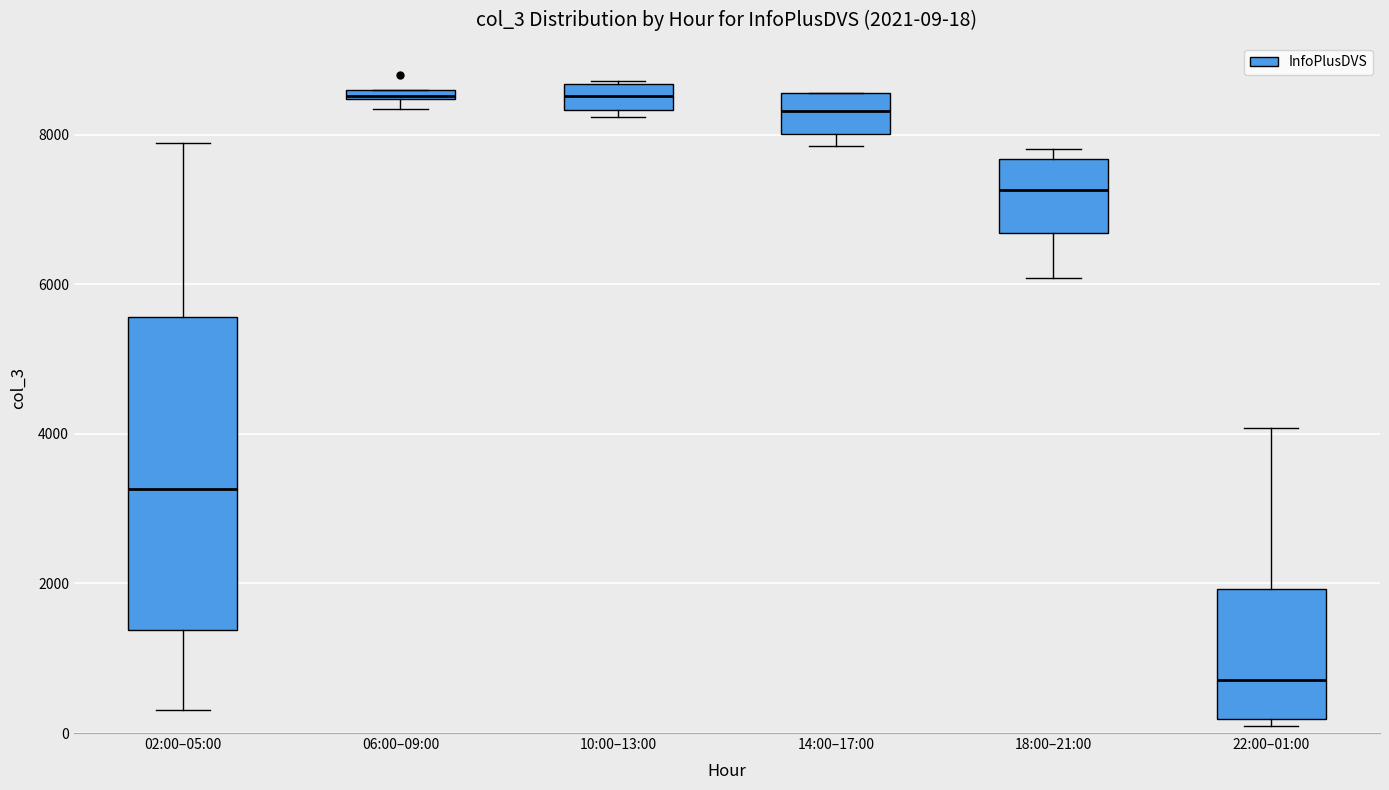

Comparing the boxes themselves (not the whiskers), which one is the tallest?

02:00–05:00